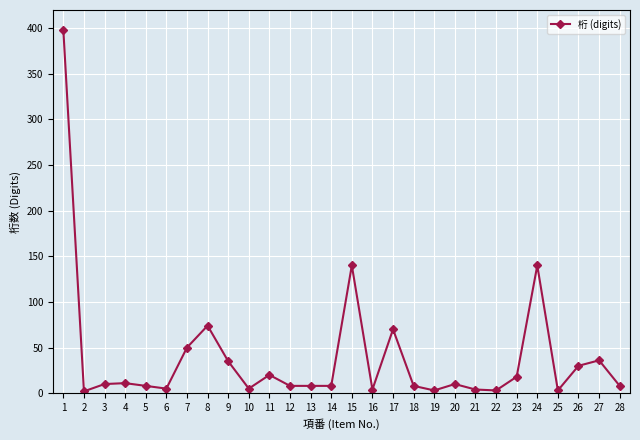

What is the difference between the maximum and minimum values?

396